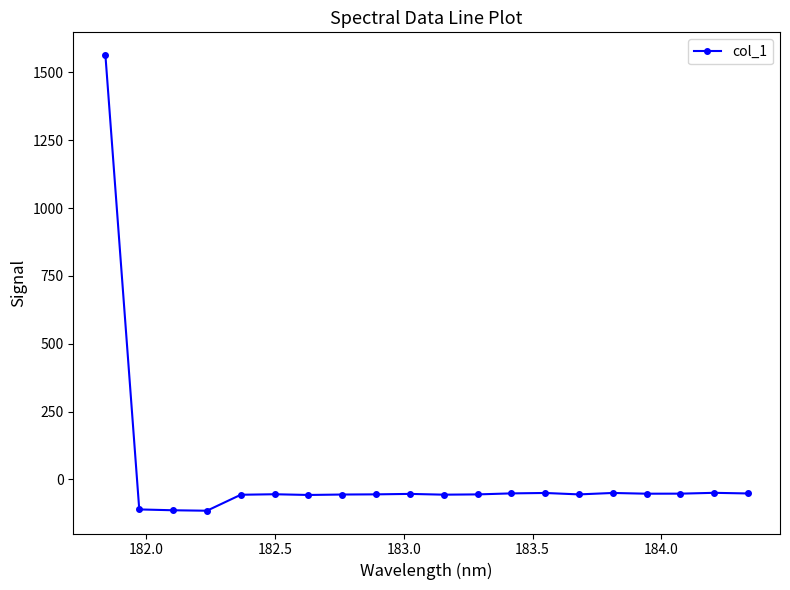

What is the maximum value shown in the chart?

1563.6